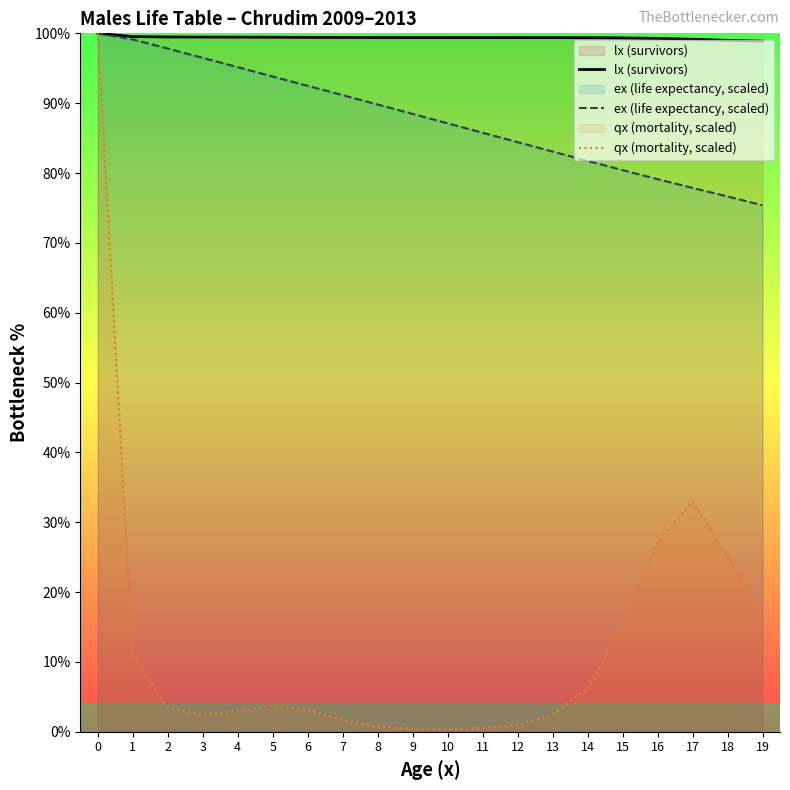

What is the difference between the highest and lowest values at 1?

88.6